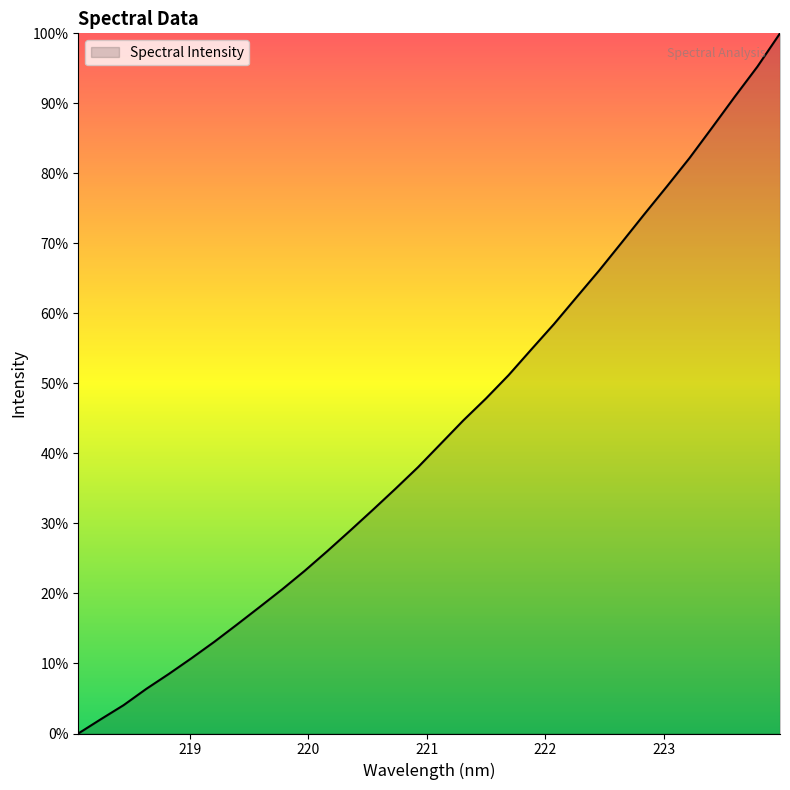

What is the greatest value displayed?

100.0